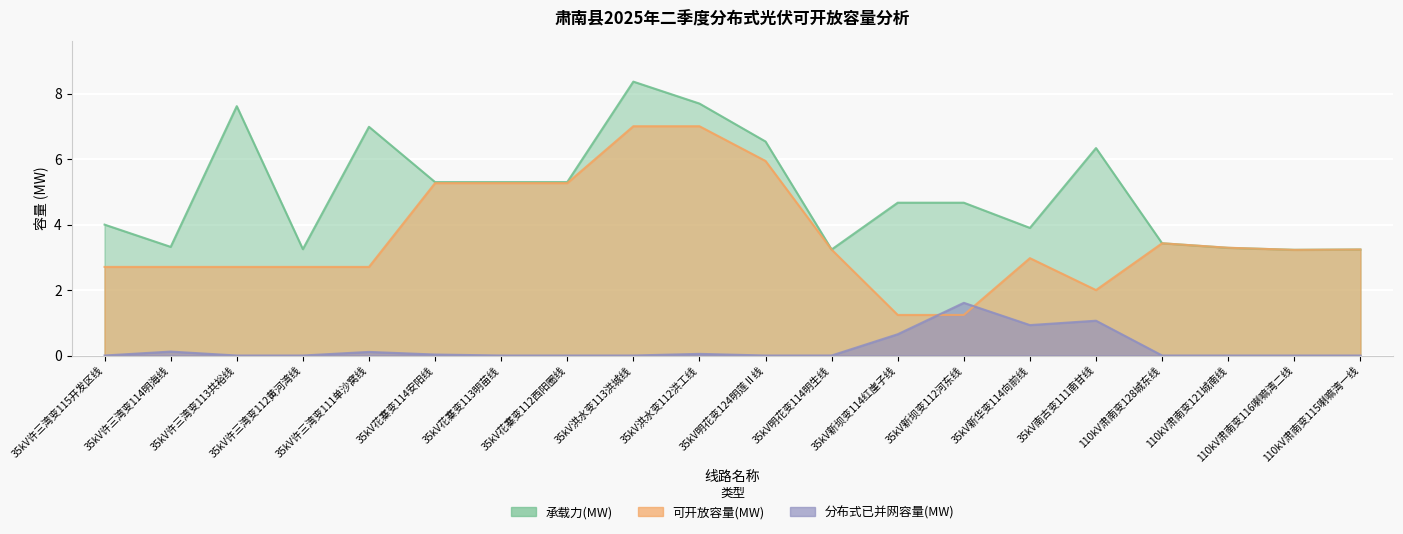

At how many categories does at least one series exceed 6?

6